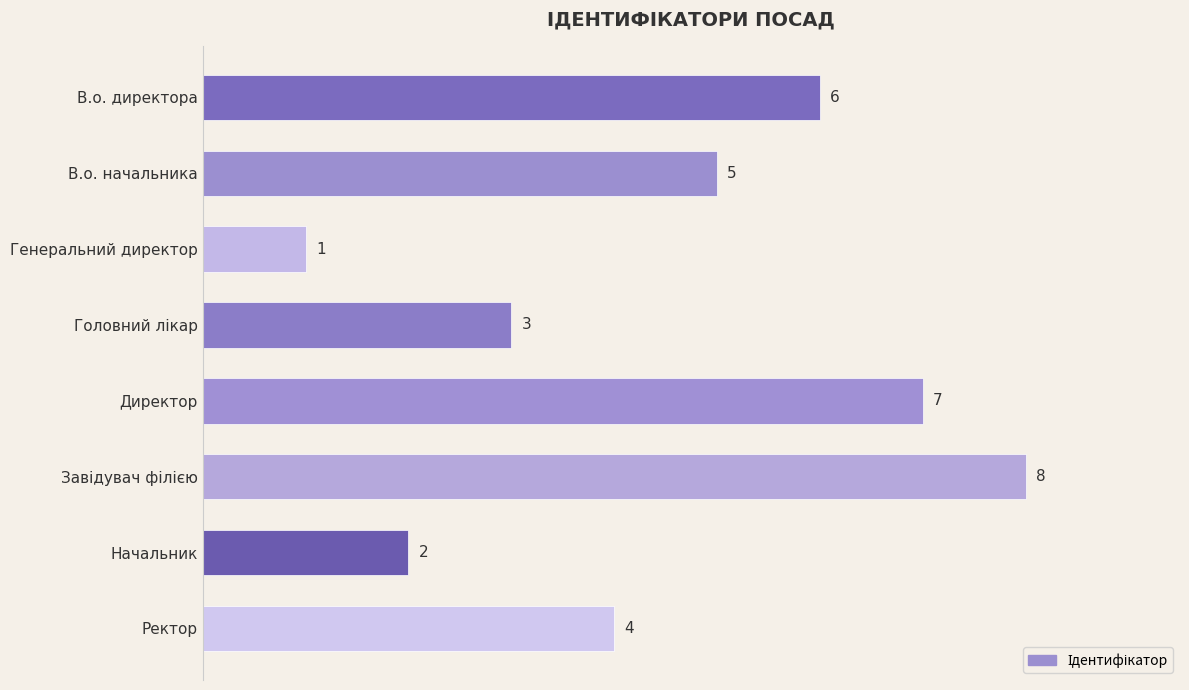

Count the number of categories in the chart.

8